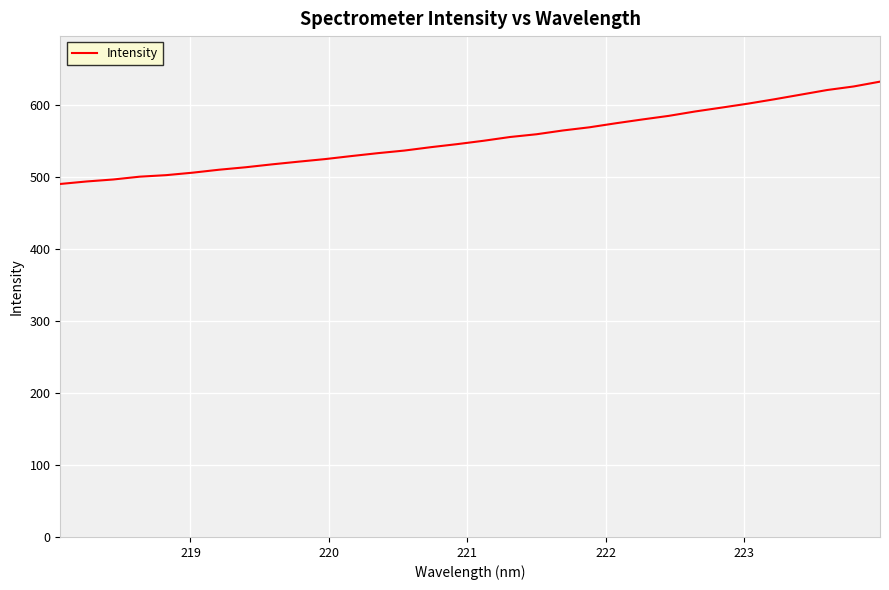

What is the difference between the maximum and minimum values?

142.2